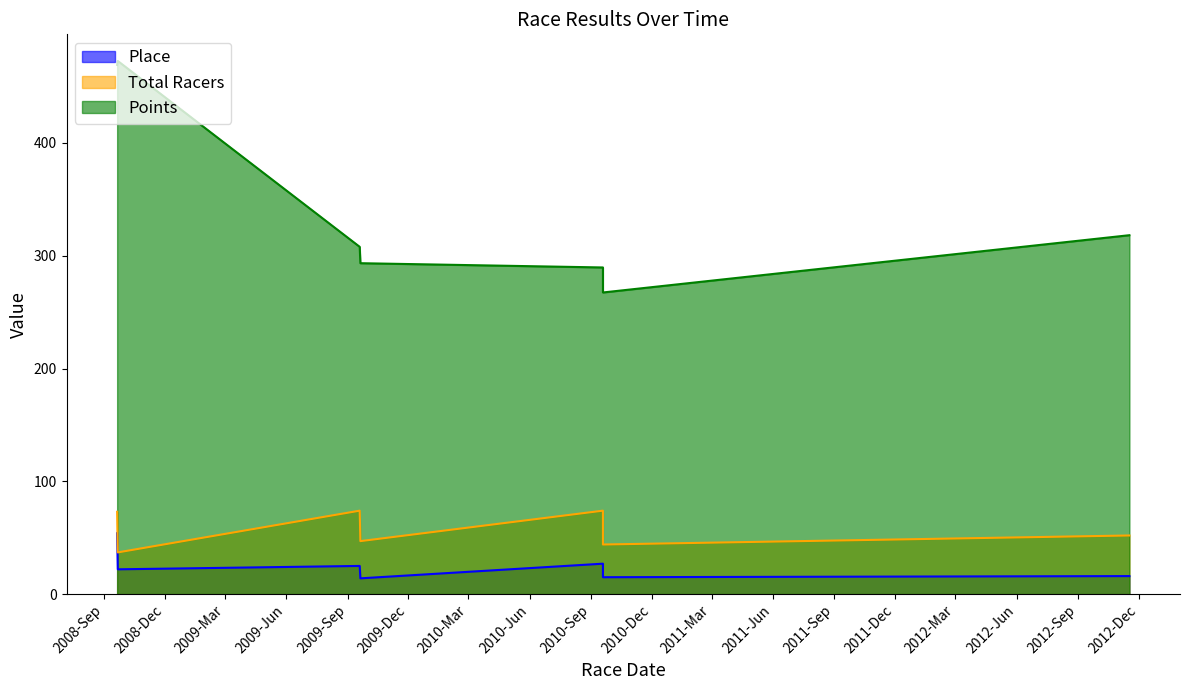

How many series are shown in this chart?

3